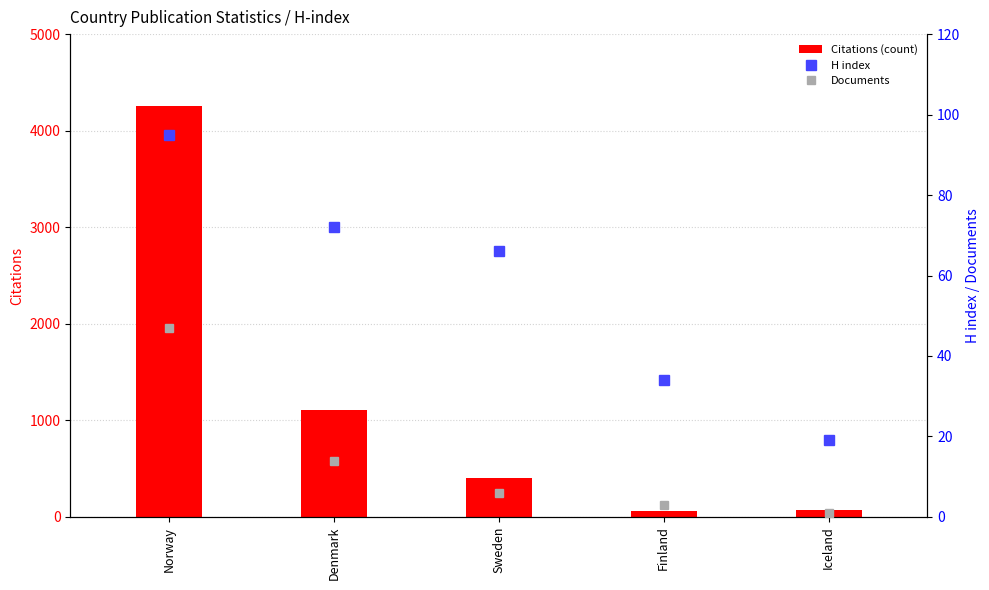

What is the difference between the maximum and minimum values in the Citations (count) series?

4192